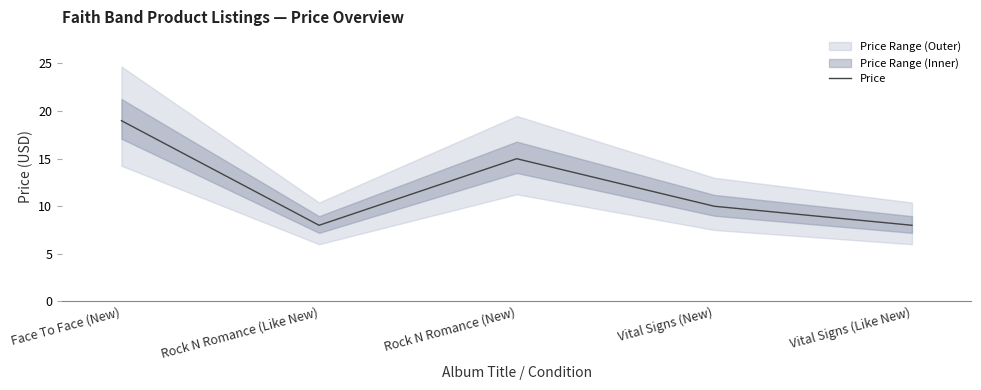

Reading right to left, list all the values displayed in this chart.

8.0	10.0	15.0	8.0	19.0